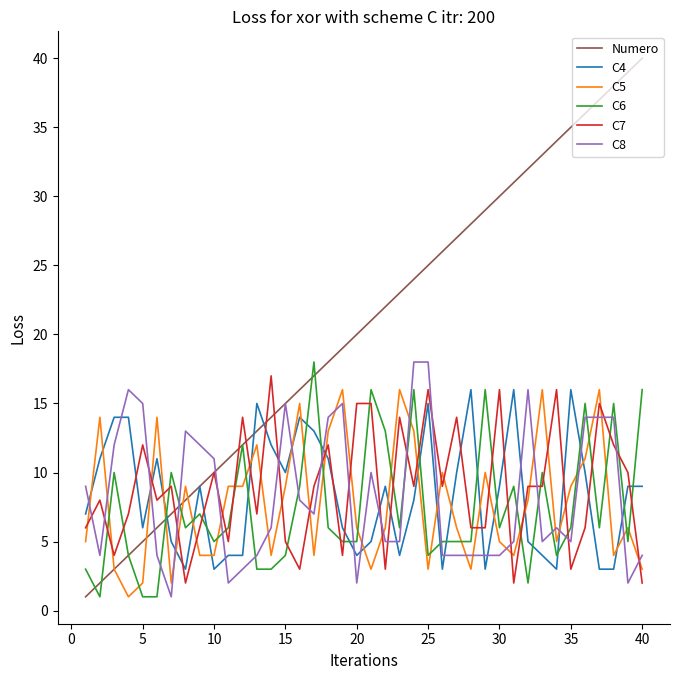

How many values in the Numero series are below 21?

20